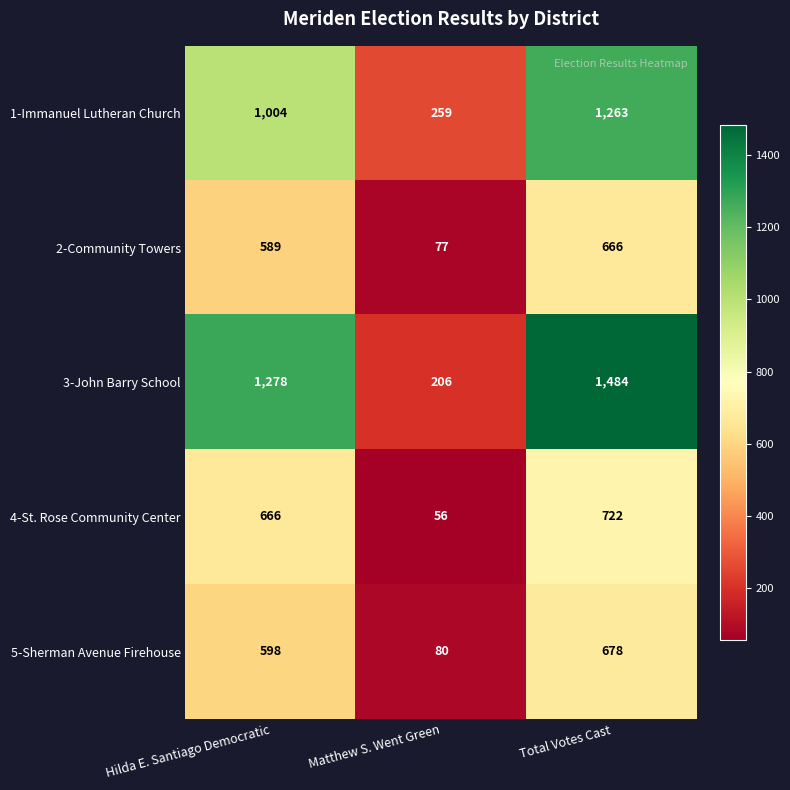

Is it true that 1-Immanuel Lutheran Church equals 259 at Matthew S. Went Green?

True